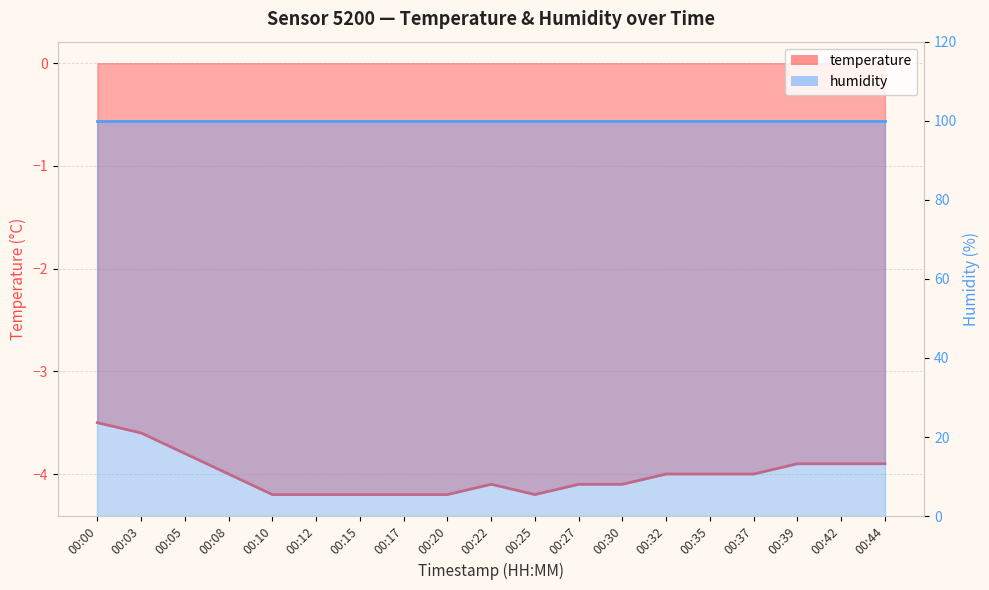

Reading left to right, list all the values displayed in this chart.

-3.5	-3.6	-3.8	-4.0	-4.2	-4.2	-4.2	-4.2	-4.2	-4.1	-4.2	-4.1	-4.1	-4.0	-4.0	-4.0	-3.9	-3.9	-3.9